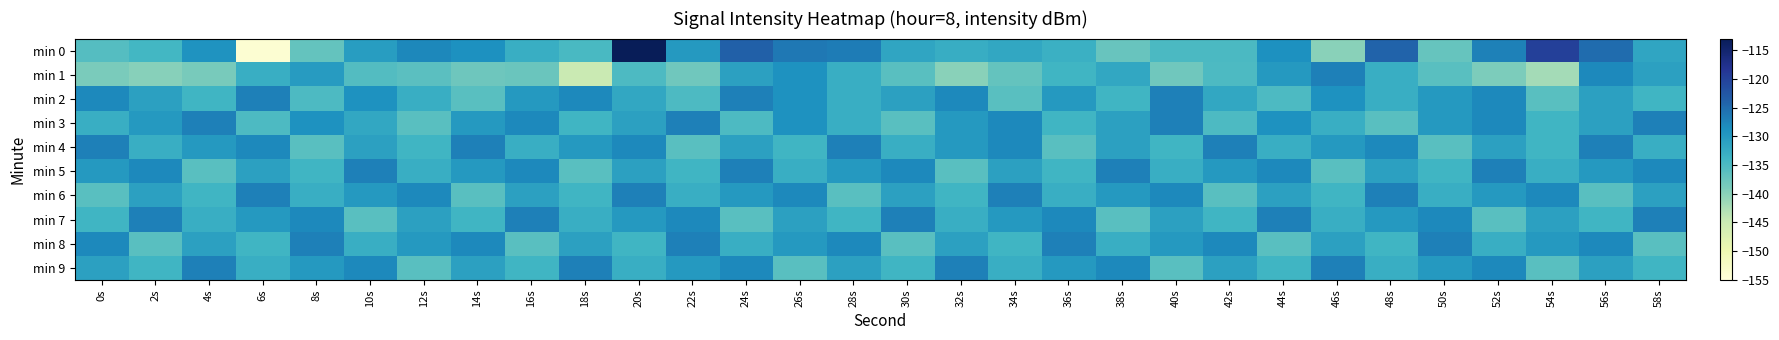

Reading right to left, what are all the values shown in this chart?

min 0: 58s=-131.6	56s=-125.1	54s=-119.8	52s=-127.2	50s=-137.2	48s=-124.1	46s=-140.0	44s=-128.8	42s=-134.9	40s=-134.9	38s=-137.4	36s=-133.3	34s=-131.9	32s=-132.8	30s=-131.7	28s=-126.6	26s=-126.2	24s=-123.7	22s=-130.1	20s=-113.2	18s=-134.7	16s=-132.9	14s=-128.9	12s=-127.9	10s=-130.5	8s=-137.0	6s=-154.2	4s=-129.1	2s=-134.2	0s=-135.7
min 1: 58s=-131.0	56s=-128.0	54s=-142.0	52s=-139.0	50s=-136.0	48s=-133.0	46s=-127.0	44s=-130.0	42s=-135.0	40s=-138.0	38s=-132.0	36s=-134.0	34s=-137.0	32s=-140.0	30s=-136.0	28s=-133.0	26s=-129.0	24s=-131.0	22s=-138.0	20s=-135.0	18s=-144.9	16s=-137.5	14s=-137.8	12s=-136.3	10s=-135.5	8s=-130.3	6s=-133.0	4s=-138.7	2s=-139.7	0s=-138.8
min 2: 58s=-134.0	56s=-131.0	54s=-136.0	52s=-128.0	50s=-130.0	48s=-133.0	46s=-129.0	44s=-135.0	42s=-132.0	40s=-127.0	38s=-134.0	36s=-130.0	34s=-136.0	32s=-128.0	30s=-131.0	28s=-133.0	26s=-129.0	24s=-127.0	22s=-135.0	20s=-132.0	18s=-128.0	16s=-130.0	14s=-136.0	12s=-133.0	10s=-129.0	8s=-135.0	6s=-127.0	4s=-134.0	2s=-131.0	0s=-128.0
min 3: 58s=-127.0	56s=-131.0	54s=-134.0	52s=-128.0	50s=-130.0	48s=-136.0	46s=-133.0	44s=-129.0	42s=-135.0	40s=-127.0	38s=-131.0	36s=-134.0	34s=-128.0	32s=-130.0	30s=-136.0	28s=-133.0	26s=-129.0	24s=-135.0	22s=-127.0	20s=-131.0	18s=-134.0	16s=-128.0	14s=-130.0	12s=-136.0	10s=-132.0	8s=-129.0	6s=-135.0	4s=-127.0	2s=-130.0	0s=-133.0
min 4: 58s=-133.0	56s=-127.0	54s=-134.0	52s=-131.0	50s=-136.0	48s=-128.0	46s=-130.0	44s=-133.0	42s=-127.0	40s=-134.0	38s=-131.0	36s=-136.0	34s=-128.0	32s=-130.0	30s=-133.0	28s=-127.0	26s=-134.0	24s=-131.0	22s=-136.0	20s=-128.0	18s=-130.0	16s=-133.0	14s=-127.0	12s=-134.0	10s=-131.0	8s=-136.0	6s=-128.0	4s=-130.0	2s=-133.0	0s=-127.0
min 5: 58s=-128.0	56s=-130.0	54s=-133.0	52s=-127.0	50s=-134.0	48s=-131.0	46s=-136.0	44s=-128.0	42s=-130.0	40s=-133.0	38s=-127.0	36s=-134.0	34s=-131.0	32s=-136.0	30s=-128.0	28s=-130.0	26s=-133.0	24s=-127.0	22s=-134.0	20s=-131.0	18s=-136.0	16s=-128.0	14s=-130.0	12s=-133.0	10s=-127.0	8s=-134.0	6s=-131.0	4s=-136.0	2s=-128.0	0s=-130.0
min 6: 58s=-131.0	56s=-136.0	54s=-128.0	52s=-130.0	50s=-133.0	48s=-127.0	46s=-134.0	44s=-131.0	42s=-136.0	40s=-128.0	38s=-130.0	36s=-133.0	34s=-127.0	32s=-134.0	30s=-131.0	28s=-136.0	26s=-128.0	24s=-130.0	22s=-133.0	20s=-127.0	18s=-134.0	16s=-131.0	14s=-136.0	12s=-128.0	10s=-130.0	8s=-133.0	6s=-127.0	4s=-134.0	2s=-131.0	0s=-136.0
min 7: 58s=-127.0	56s=-134.0	54s=-131.0	52s=-136.0	50s=-128.0	48s=-130.0	46s=-133.0	44s=-127.0	42s=-134.0	40s=-131.0	38s=-136.0	36s=-128.0	34s=-130.0	32s=-133.0	30s=-127.0	28s=-134.0	26s=-131.0	24s=-136.0	22s=-128.0	20s=-130.0	18s=-133.0	16s=-127.0	14s=-134.0	12s=-131.0	10s=-136.0	8s=-128.0	6s=-130.0	4s=-133.0	2s=-127.0	0s=-134.0
min 8: 58s=-136.0	56s=-128.0	54s=-130.0	52s=-133.0	50s=-127.0	48s=-134.0	46s=-131.0	44s=-136.0	42s=-128.0	40s=-130.0	38s=-133.0	36s=-127.0	34s=-134.0	32s=-131.0	30s=-136.0	28s=-128.0	26s=-130.0	24s=-133.0	22s=-127.0	20s=-134.0	18s=-131.0	16s=-136.0	14s=-128.0	12s=-130.0	10s=-133.0	8s=-127.0	6s=-134.0	4s=-131.0	2s=-136.0	0s=-128.0
min 9: 58s=-134.0	56s=-131.0	54s=-136.0	52s=-128.0	50s=-130.0	48s=-133.0	46s=-127.0	44s=-134.0	42s=-131.0	40s=-136.0	38s=-128.0	36s=-130.0	34s=-133.0	32s=-127.0	30s=-134.0	28s=-131.0	26s=-136.0	24s=-128.0	22s=-130.0	20s=-133.0	18s=-127.0	16s=-134.0	14s=-131.0	12s=-136.0	10s=-128.0	8s=-130.0	6s=-133.0	4s=-127.0	2s=-134.0	0s=-131.0